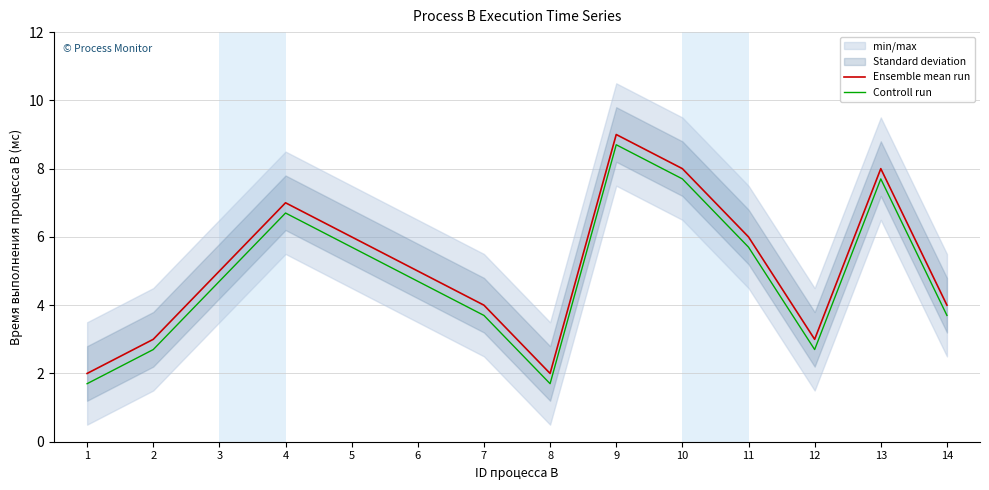

The value of Ensemble mean run at 1 is 2.0. True or false?

True